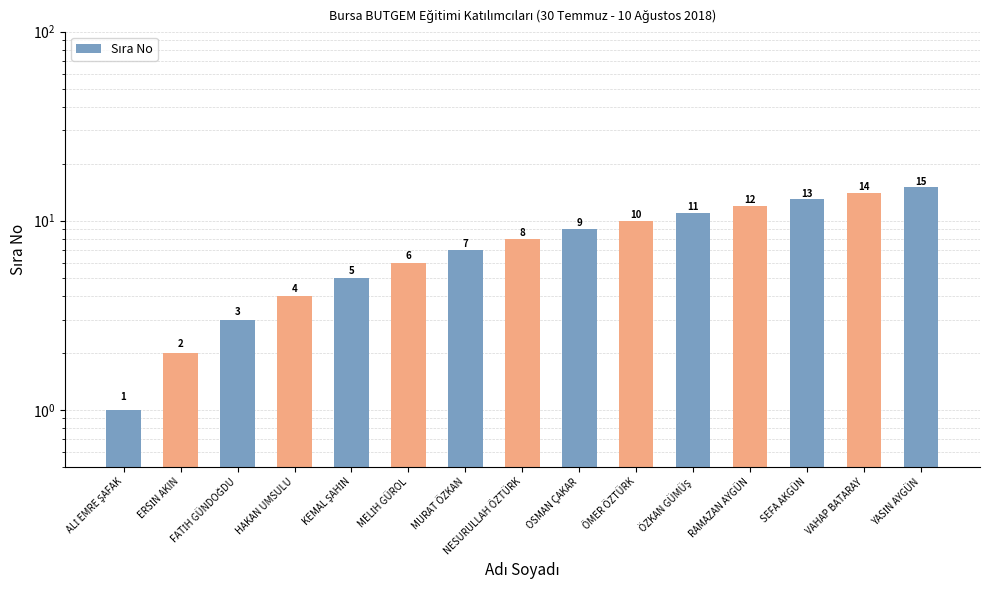

What is the label of the 13th bar from the right?

FATİH GÜNDOĞDU